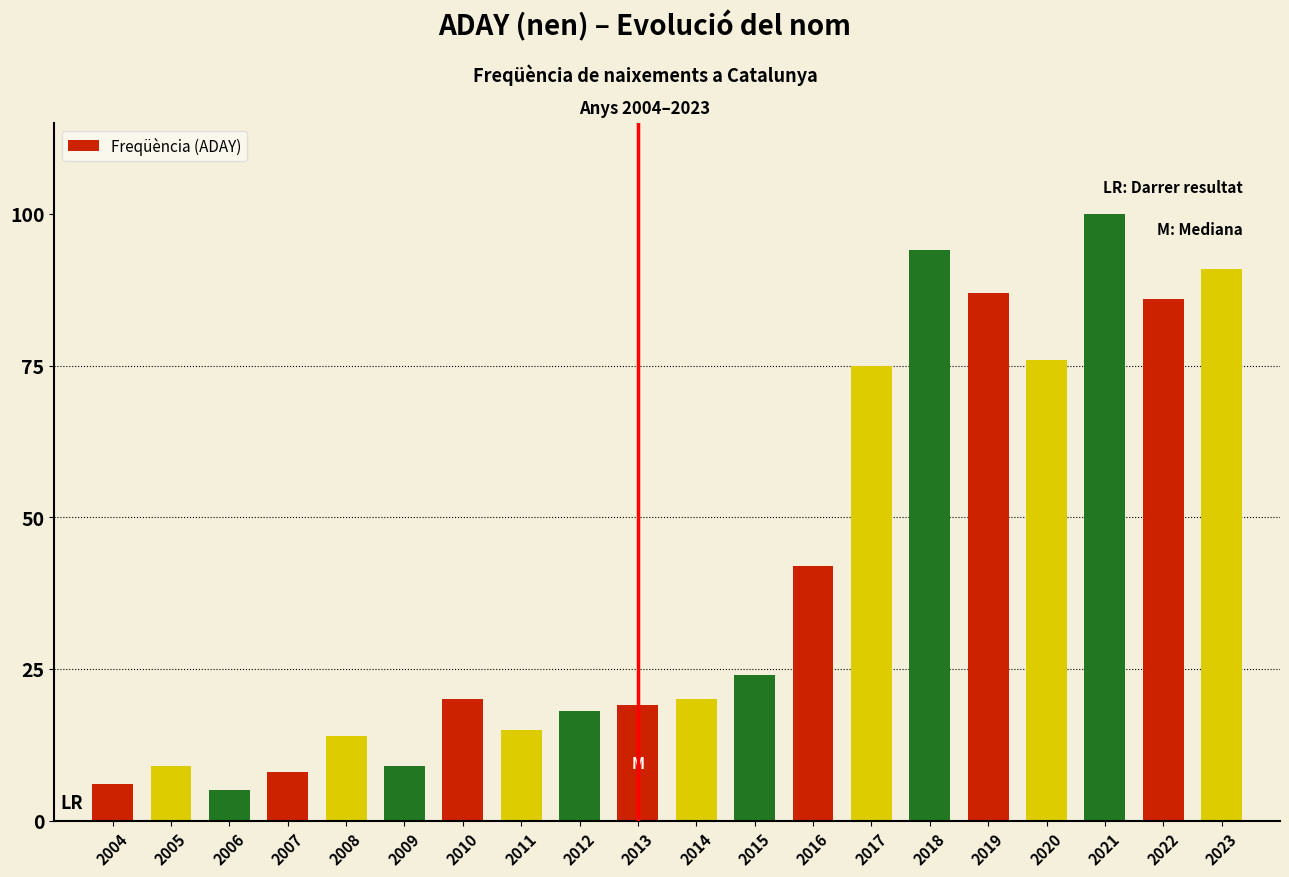

Reading right to left, list all the values displayed in this chart.

2023=91	2022=86	2021=100	2020=76	2019=87	2018=94	2017=75	2016=42	2015=24	2014=20	2013=19	2012=18	2011=15	2010=20	2009=9	2008=14	2007=8	2006=5	2005=9	2004=6